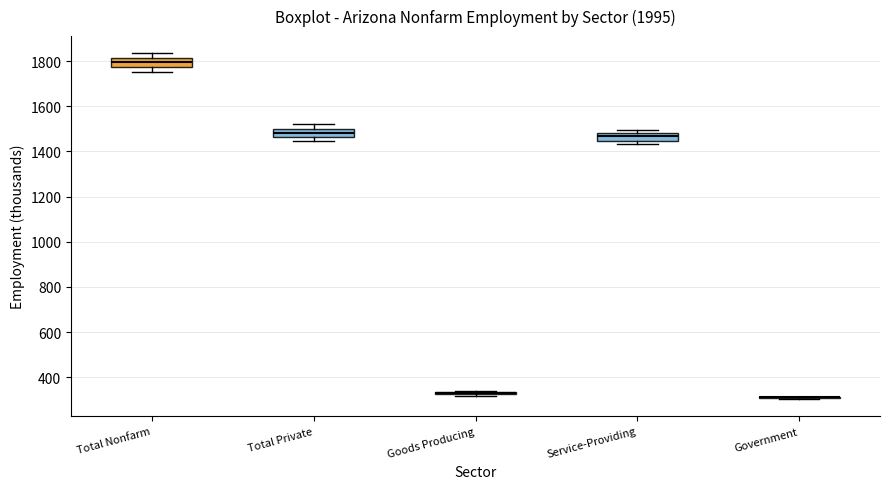

Reading left to right, read every box against the y-axis: the position of its median line, the range the box covers, and the ends of its whiskers. The values are not printed on the chart, so give them approximately, as read against the axis.

Total Nonfarm: median 1800, box 1780 to 1820, whiskers 1760 to 1840
Total Private: median 1480, box 1460 to 1500, whiskers 1440 to 1520
Goods Producing: box collapsed to a line at 320, whiskers 320 to 340
Service-Providing: median 1460, box 1440 to 1480, whiskers 1440 (just below the box's lower edge) to 1500
Government: box collapsed to a line at 320, whiskers 300 to 320